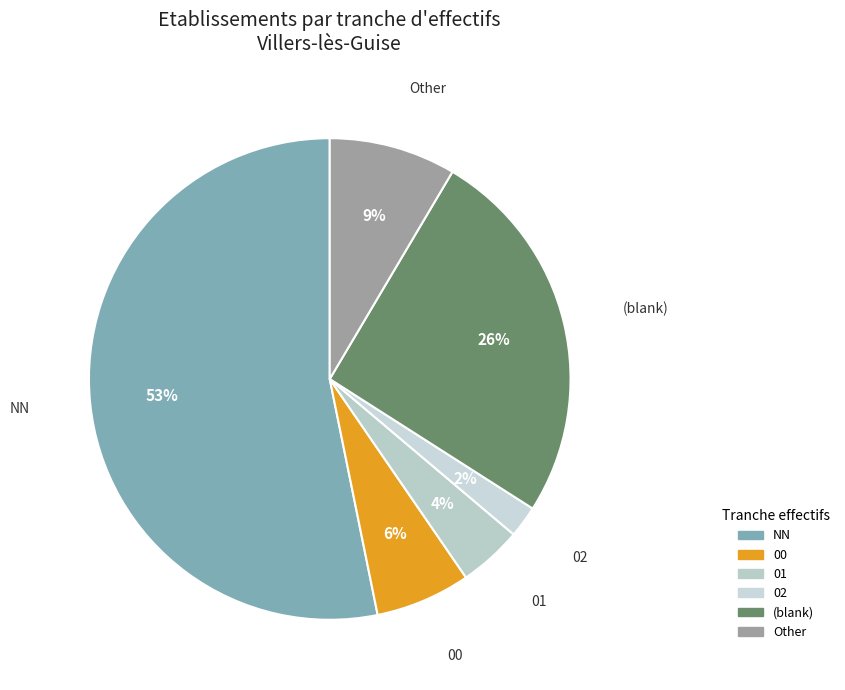

How many segments does this pie chart have?

6